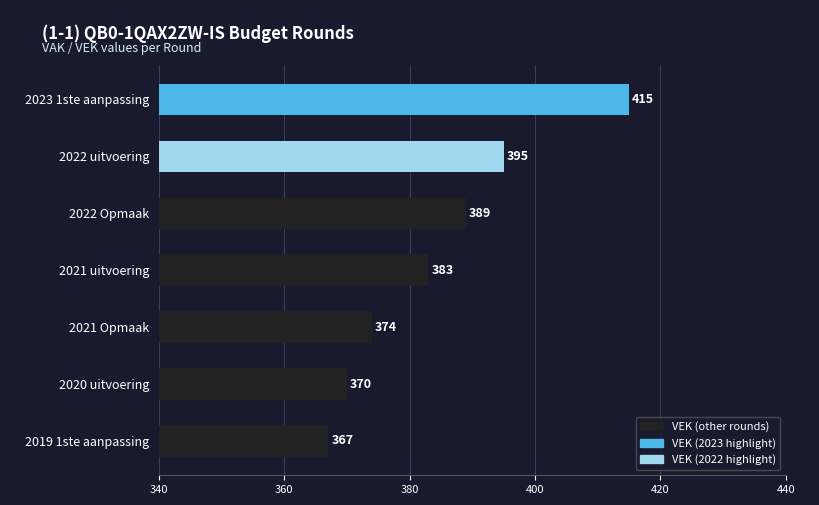

Which category has the highest value across all series?

2023 1ste aanpassing